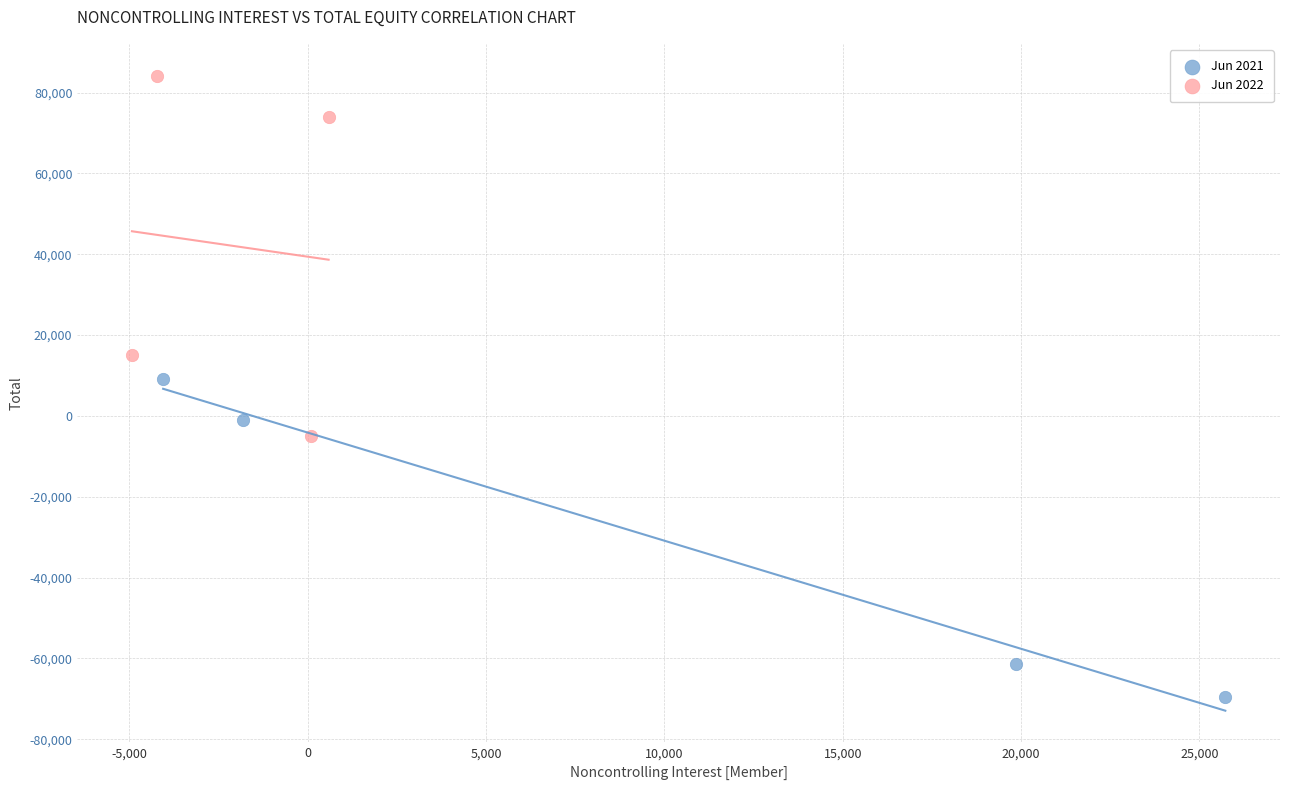

What are all the series names shown in the legend?

Jun 2021, Jun 2022